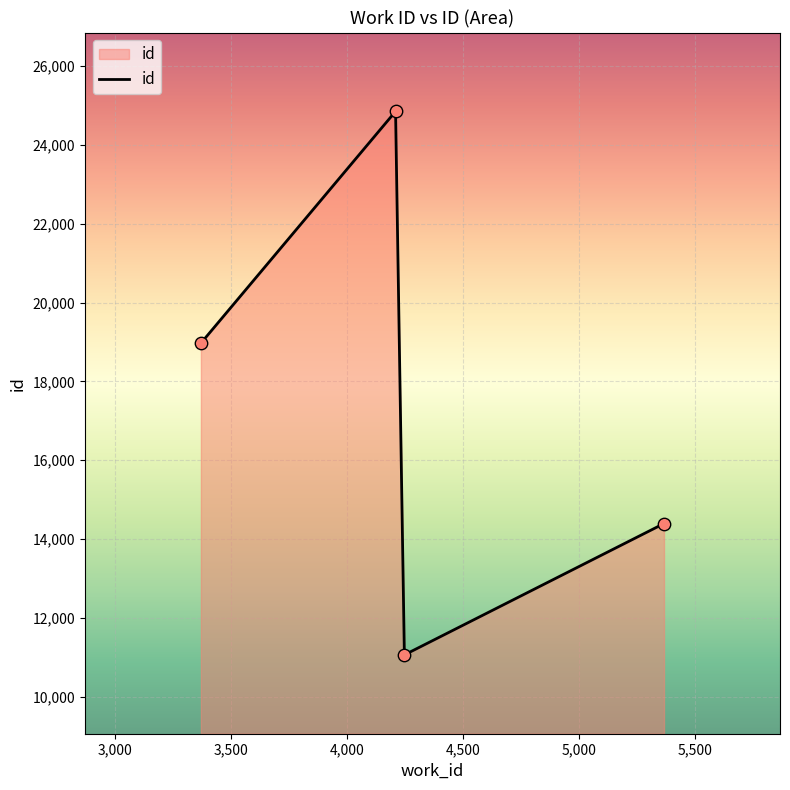

What is the difference between the second highest and second lowest values?

4576